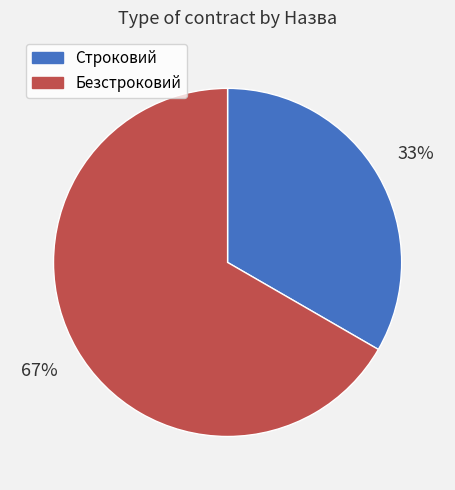

Does Строковий account for over 50% of the chart?

No